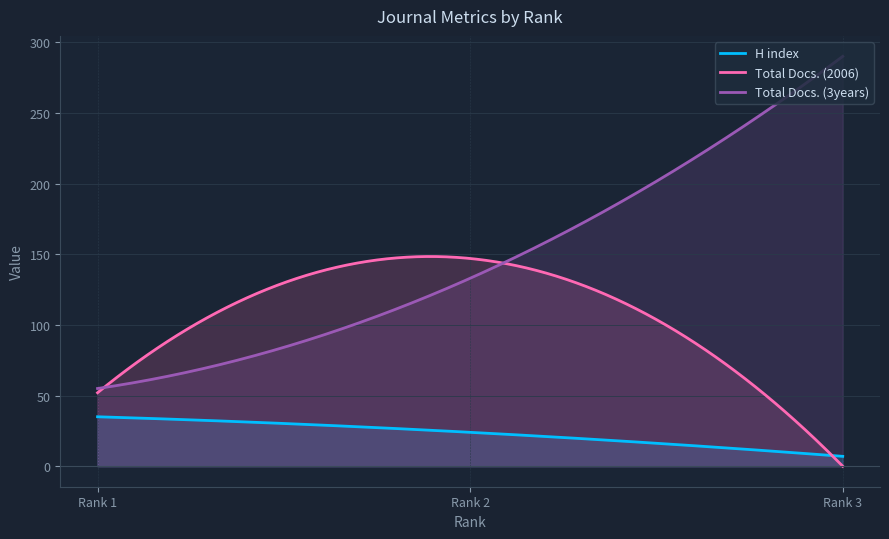

What is the total value across all series at 1?

142